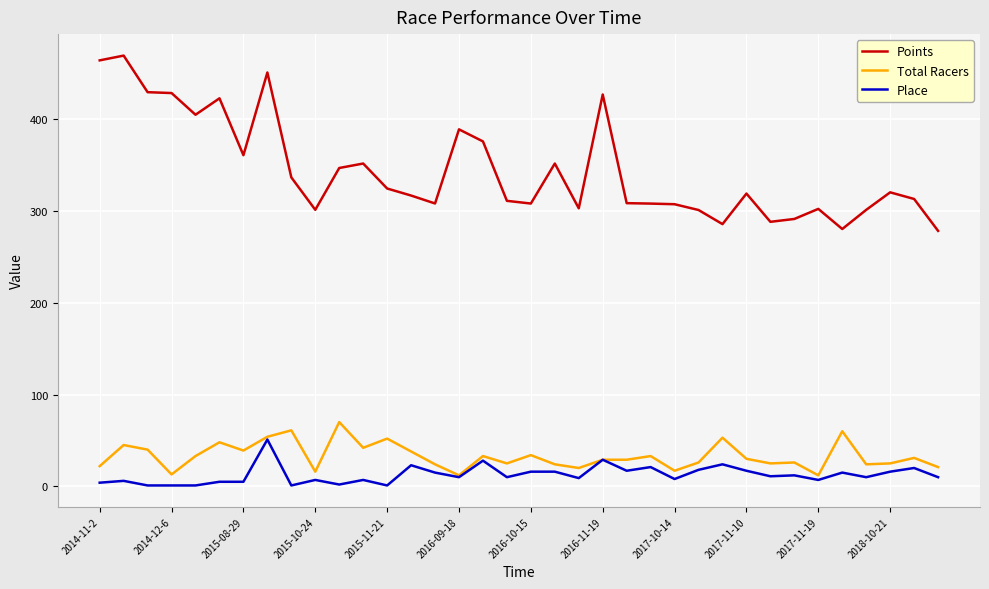

Which series has the largest total across all categories?

Points